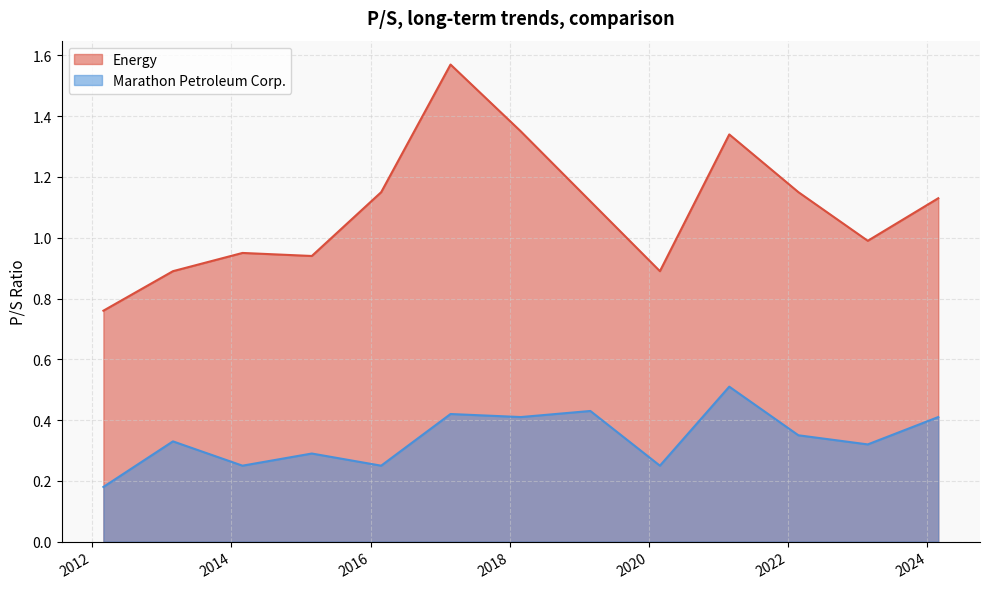

What value does the Marathon Petroleum Corp. series have at 2022-02-24?

0.3